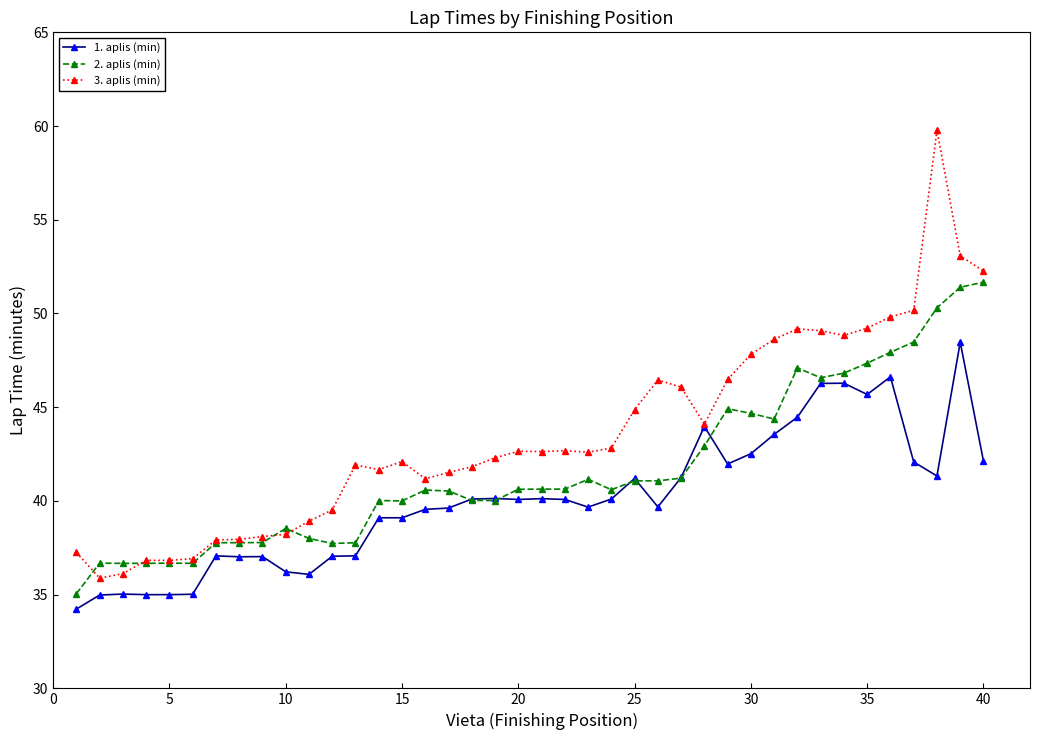

Rank the series by their maximum value, from highest to lowest.

3. aplis (min), 2. aplis (min), 1. aplis (min)